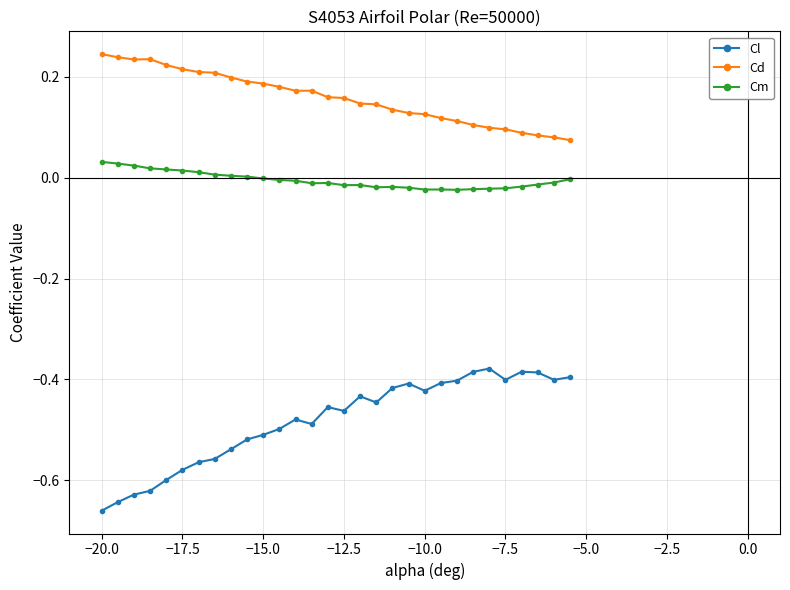

Which series has the widest spread of values?

Cl